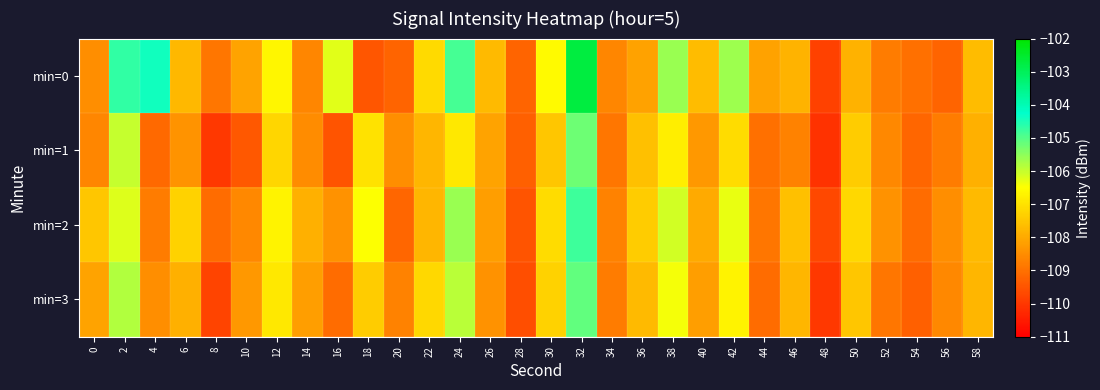

At 28, list the series in order from smallest to largest.

min=3, min=2, min=1, min=0